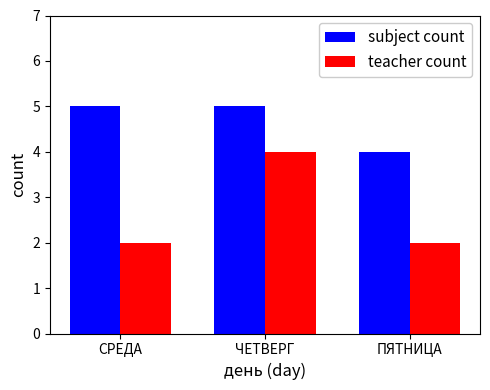

What is the sum of the teacher count values at ПЯТНИЦА and ЧЕТВЕРГ?

6